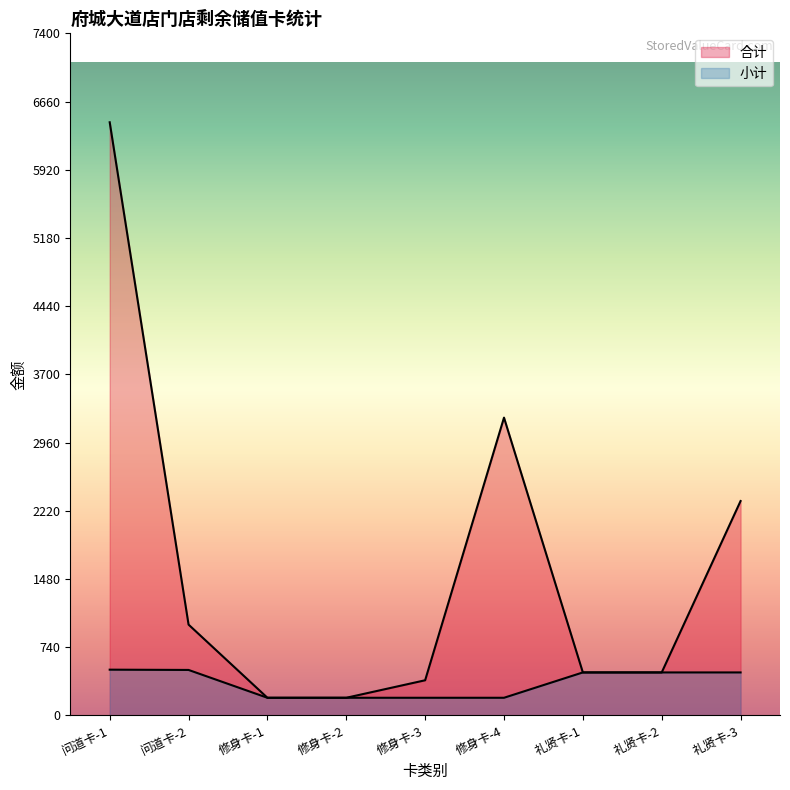

Is it true that 合计 equals 150 at 礼贤卡-2?

False